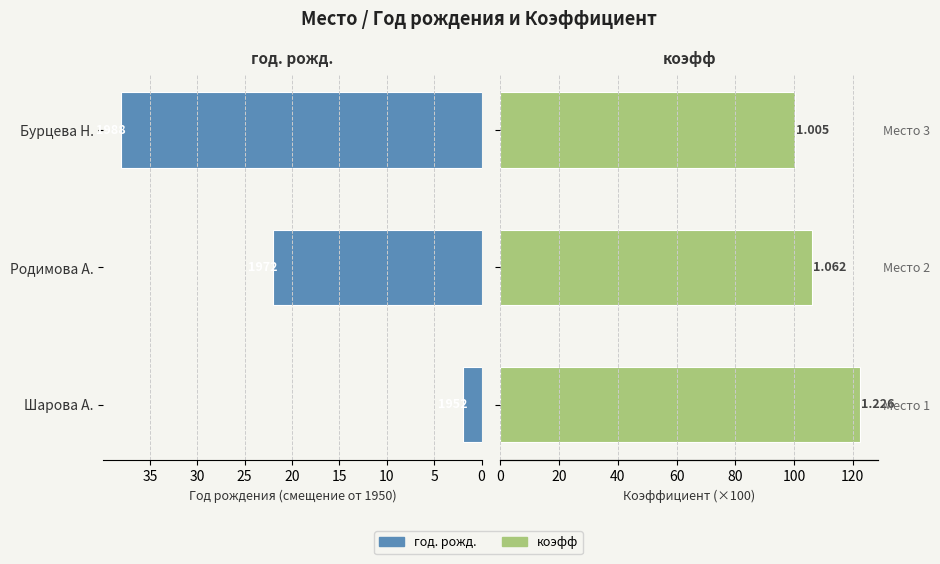

List the series in order of their peak value, highest first.

коэфф, год. рожд.